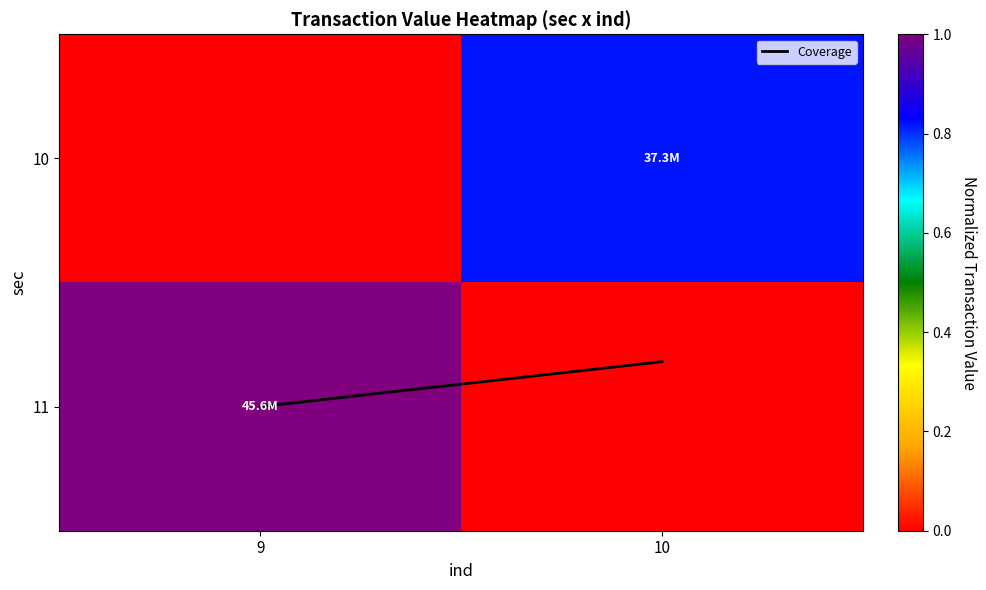

Which has a higher value, 9 or 10?

9